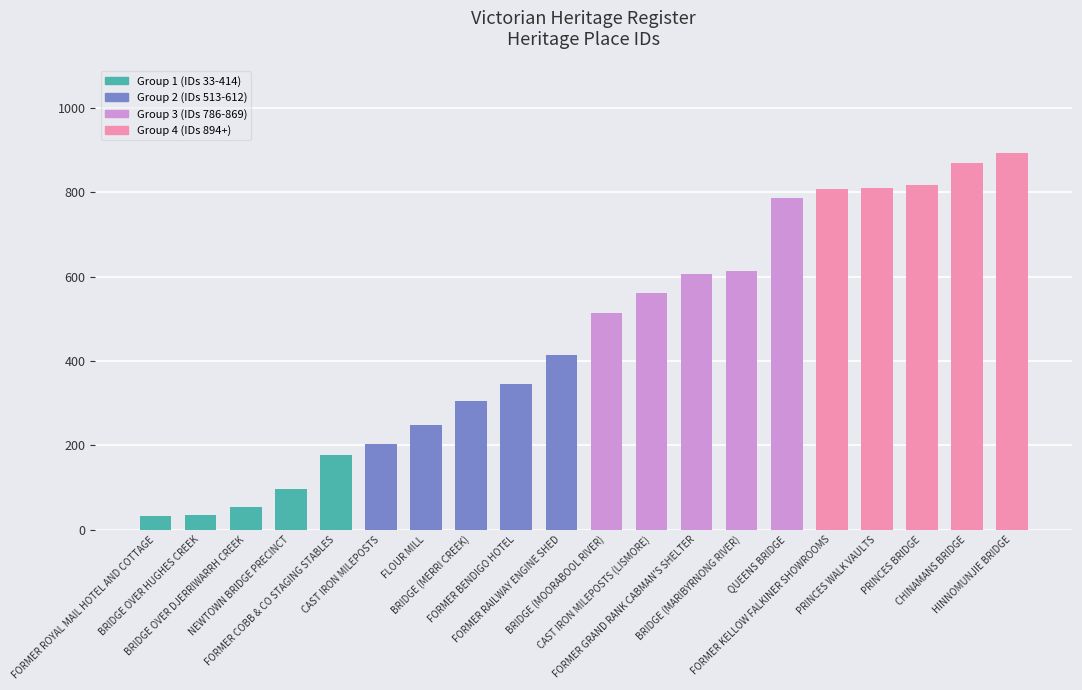

At which category does the chart reach its minimum across all series?

FORMER ROYAL MAIL HOTEL AND COTTAGE